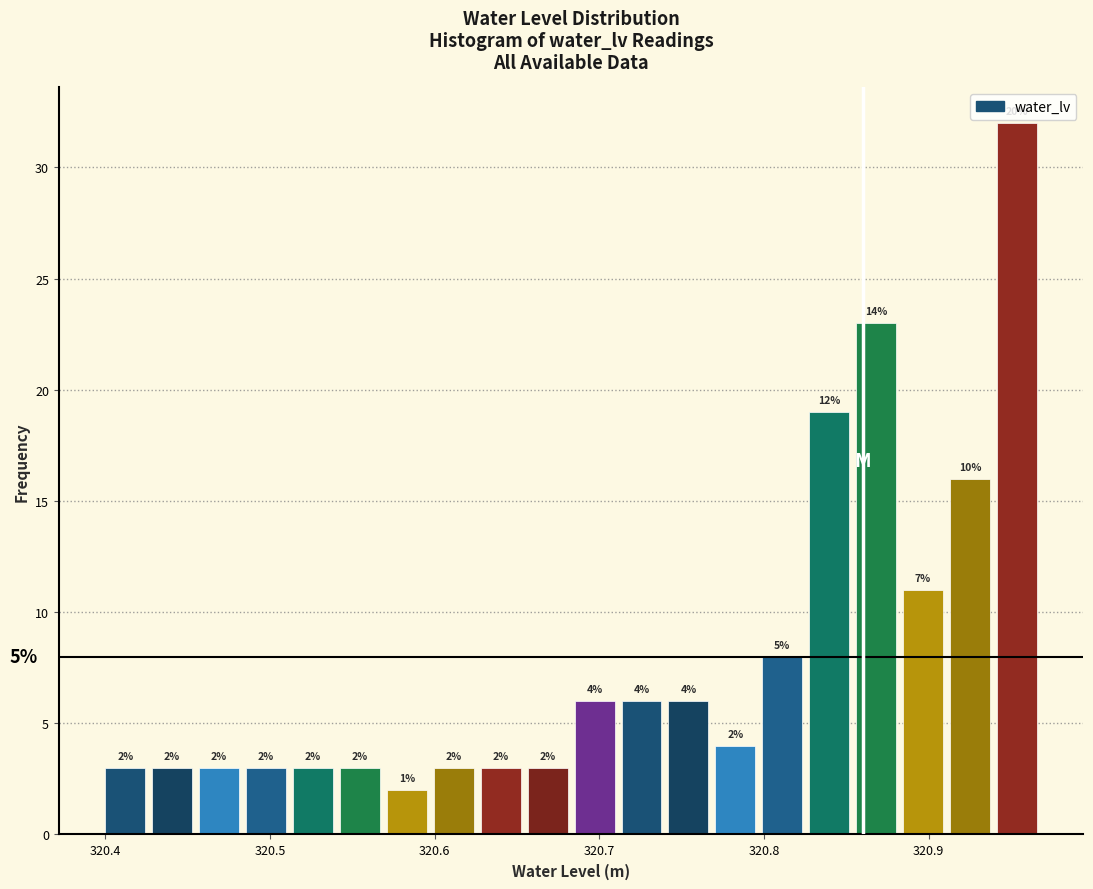

Around what value on the x-axis is the tallest bar? Give the approximate position of its centre, as read against the axis.

320.95